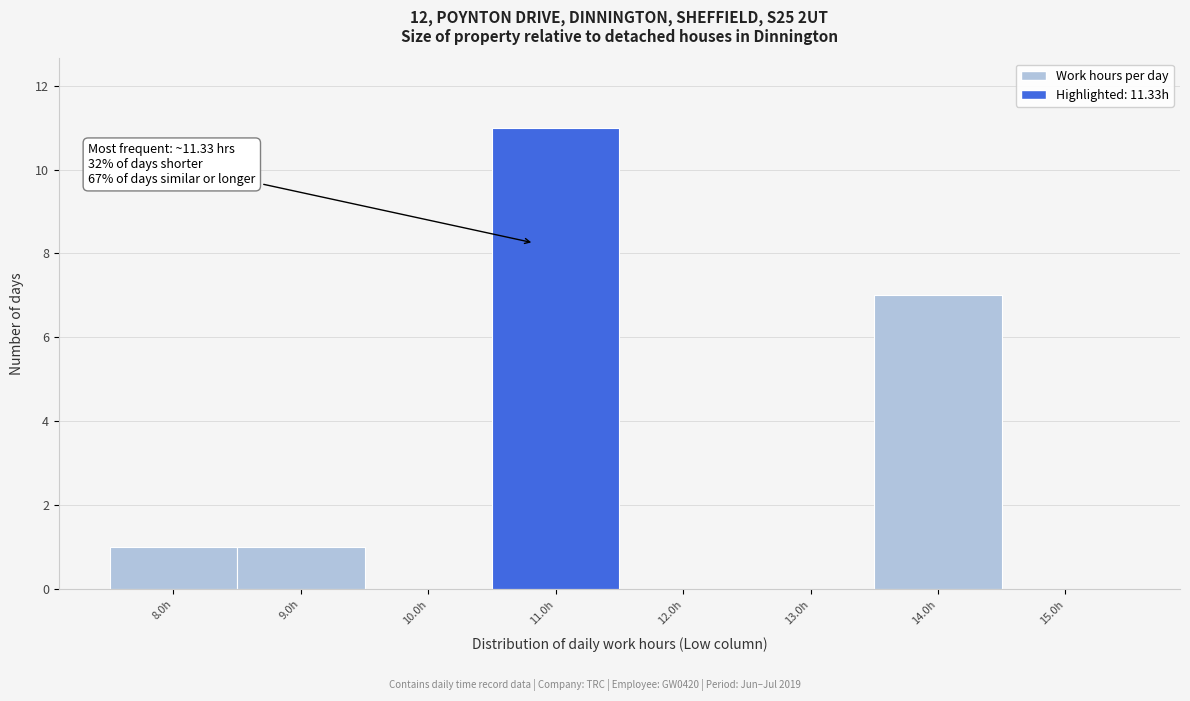

Reading left to right, what are all the values shown in this chart?

8.0h=1	9.0h=1	10.0h=0	11.0h=11	12.0h=0	13.0h=0	14.0h=7	15.0h=0